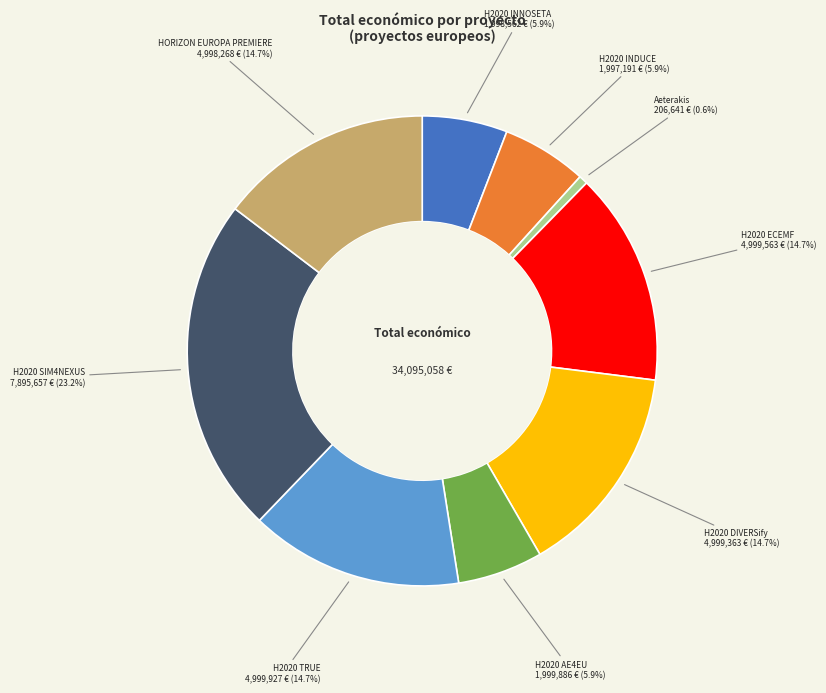

The HORIZON EUROPA PREMIERE slice represents 15% of the pie. True or false?

True